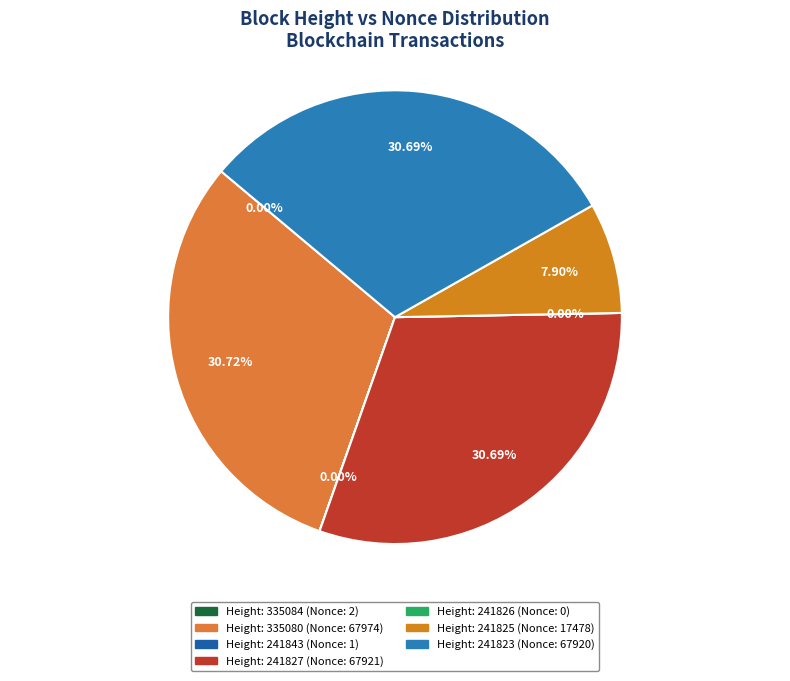

What is the change in value from 241825 to 241823?

+50442